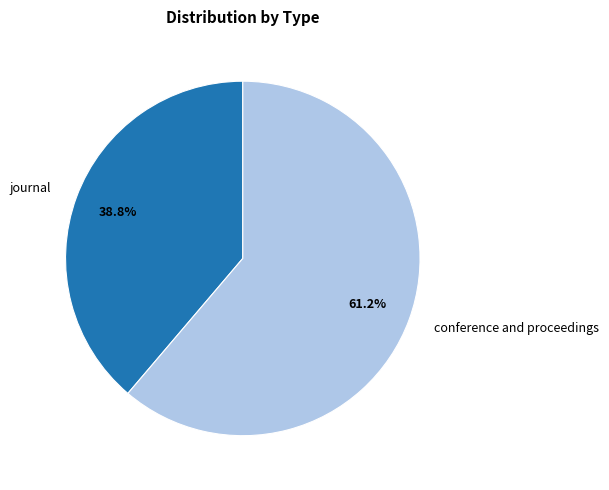

Is conference and proceedings the majority of the pie?

Yes